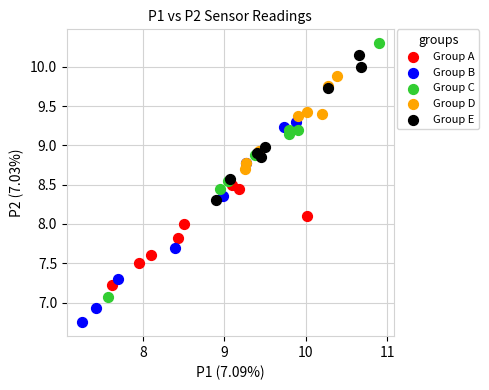

Which series has the largest Y range (max minus min)?

Group C